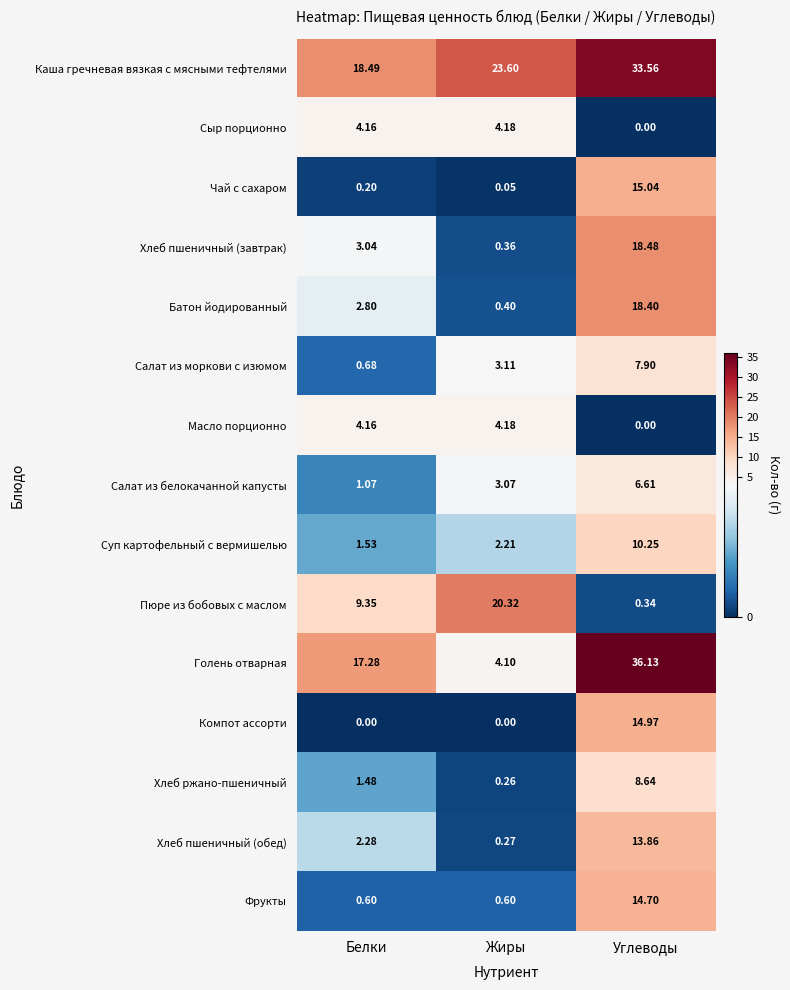

List the labels in order of Каша гречневая вязкая с мясными тефтелями value, largest first.

Углеводы, Жиры, Белки